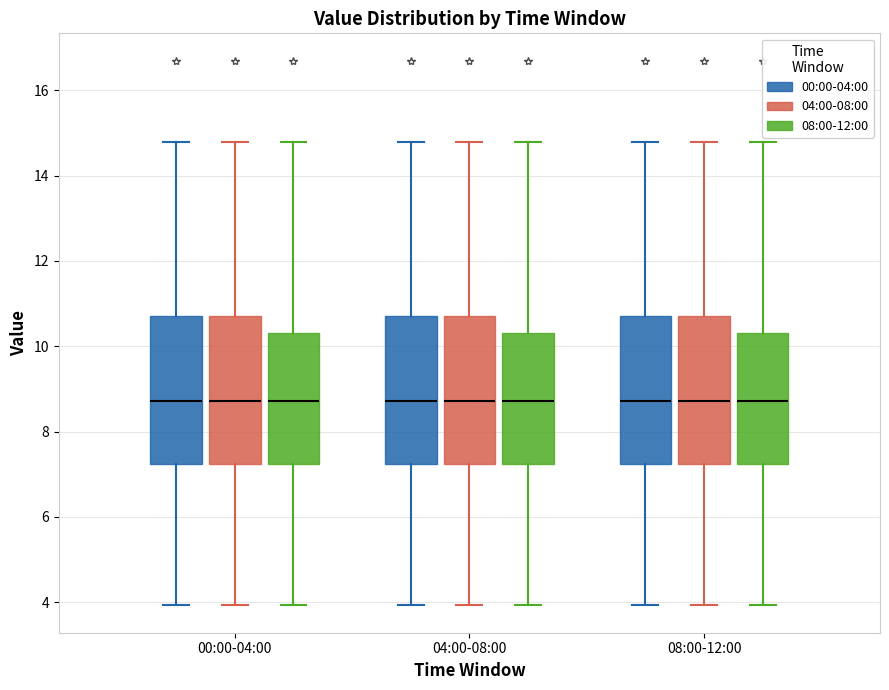

Reading left to right, transcribe this box plot: for each box, give where its median line is, the range the box spans, and where its two whiskers end, as read against the y-axis. The values are not printed on the chart, so give them approximately, as read against the axis.

00:00-04:00 (00:00-04:00): median 8.8, box 7.2 to 10.8, whiskers 4.0 to 14.8
00:00-04:00 (04:00-08:00): median 8.8, box 7.2 to 10.8, whiskers 4.0 to 14.8
00:00-04:00 (08:00-12:00): median 8.8, box 7.2 to 10.4, whiskers 4.0 to 14.8
04:00-08:00 (00:00-04:00): median 8.8, box 7.2 to 10.8, whiskers 4.0 to 14.8
04:00-08:00 (04:00-08:00): median 8.8, box 7.2 to 10.8, whiskers 4.0 to 14.8
04:00-08:00 (08:00-12:00): median 8.8, box 7.2 to 10.4, whiskers 4.0 to 14.8
08:00-12:00 (00:00-04:00): median 8.8, box 7.2 to 10.8, whiskers 4.0 to 14.8
08:00-12:00 (04:00-08:00): median 8.8, box 7.2 to 10.8, whiskers 4.0 to 14.8
08:00-12:00 (08:00-12:00): median 8.8, box 7.2 to 10.4, whiskers 4.0 to 14.8